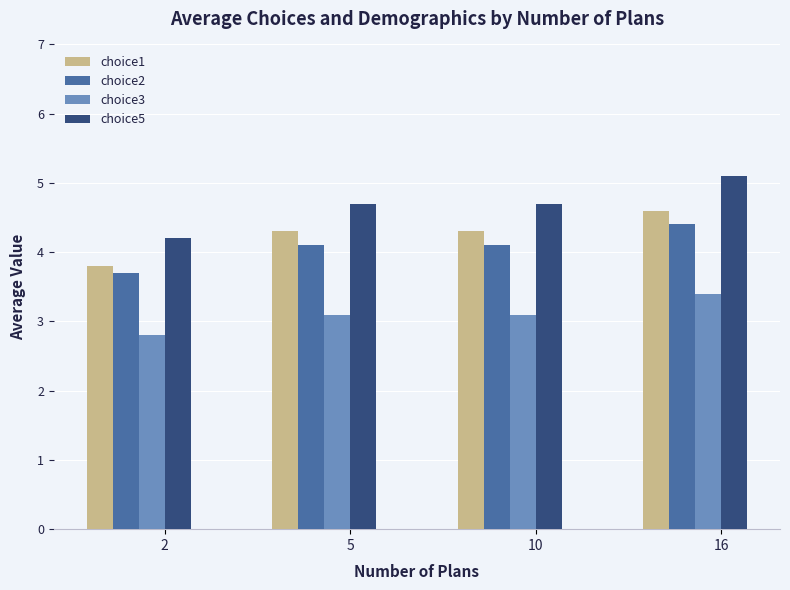

What are all the series names shown in the legend?

choice1, choice2, choice3, choice5